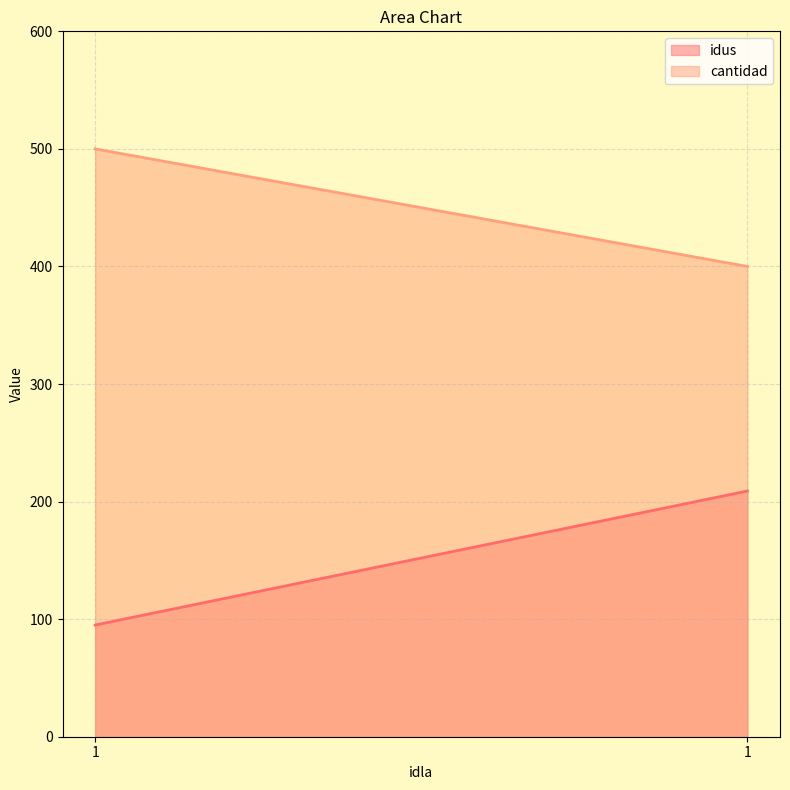

Read the cantidad value at 1, to the nearest 10.

400